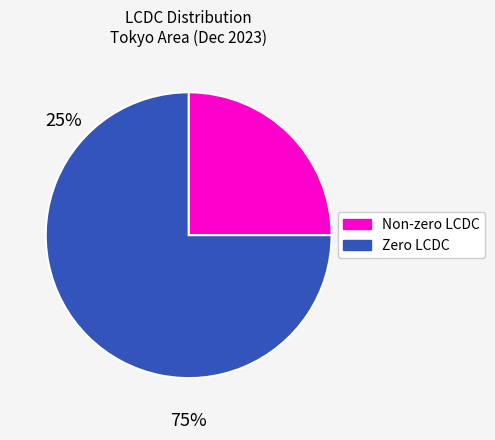

Is there a majority slice in this chart?

Yes